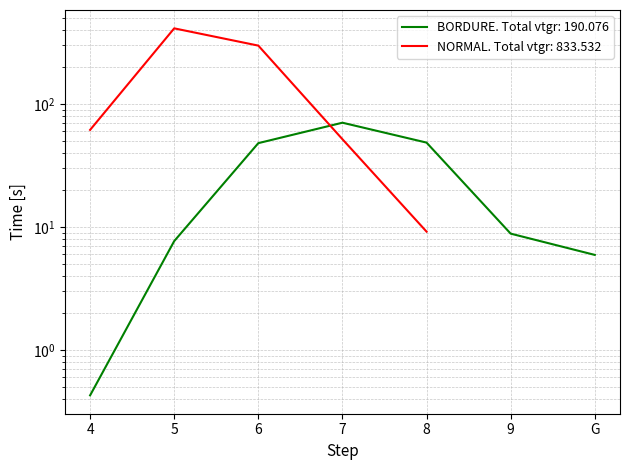

True or false: the data shows 48.6 at 8.

True